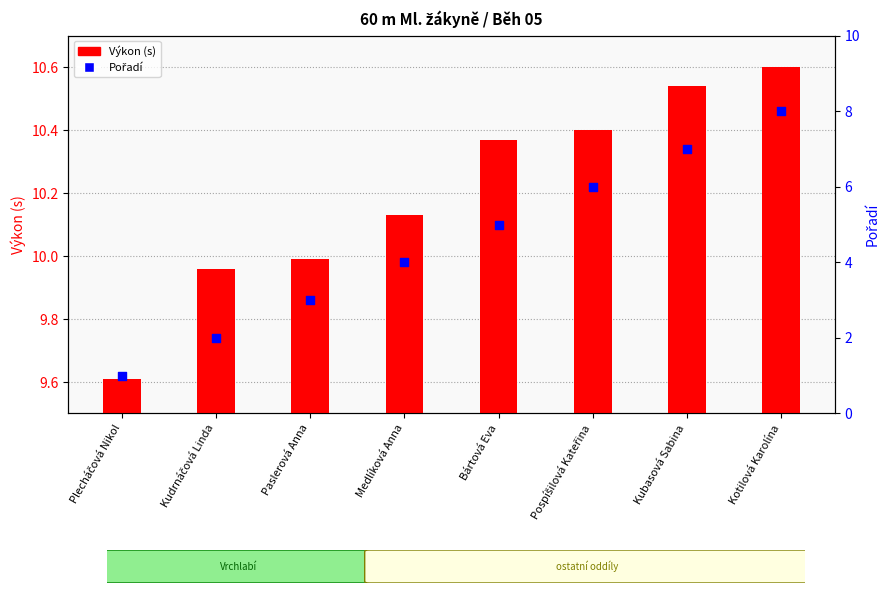

Which series has the widest spread of Y values?

Pořadí